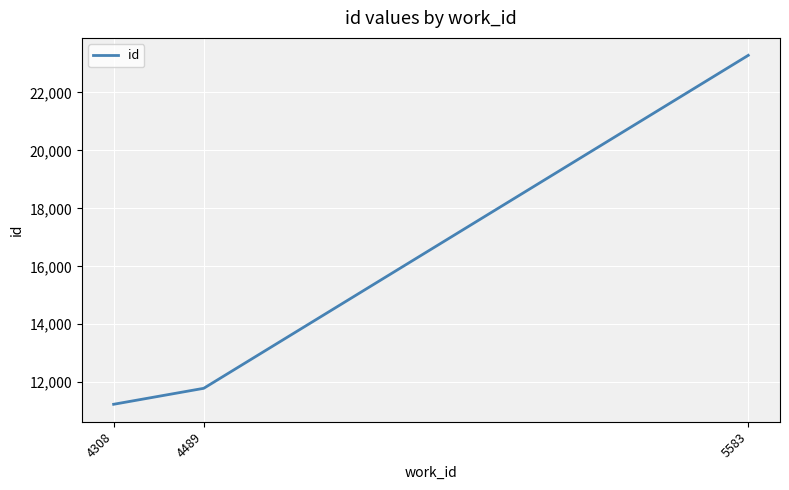

Count the number of data series in this chart.

1